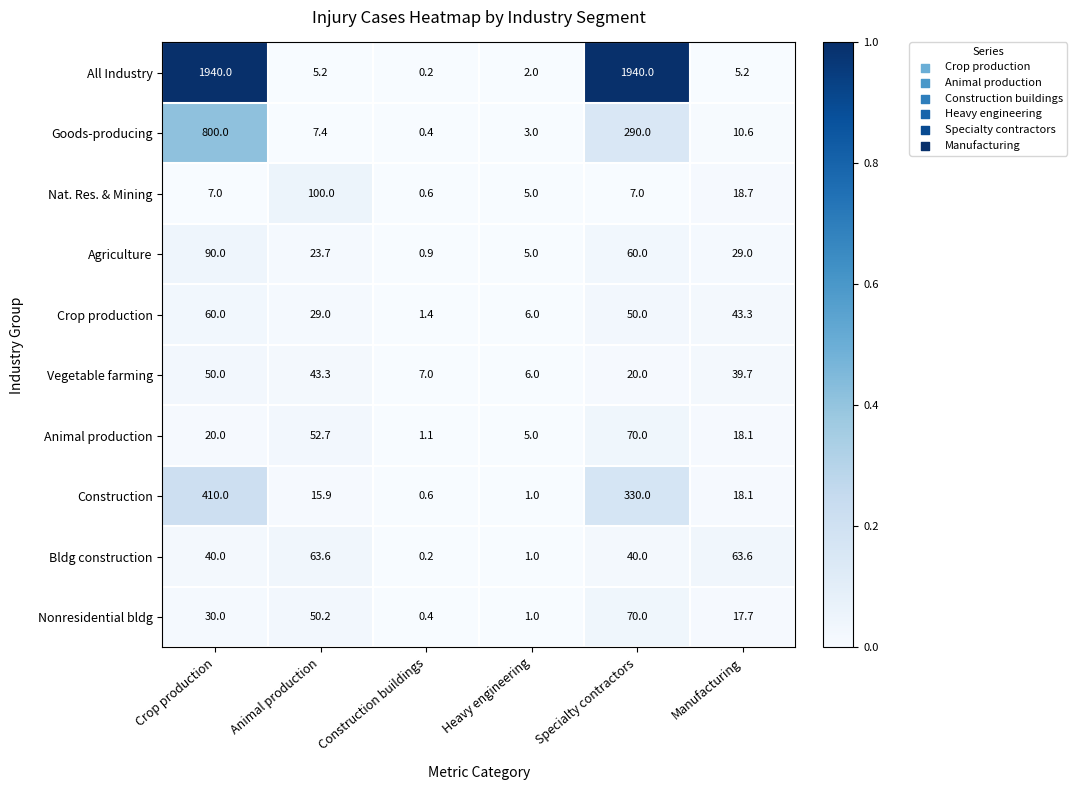

Is the value of Bldg construction at Crop production greater than the value of Goods-producing at Heavy engineering?

Yes